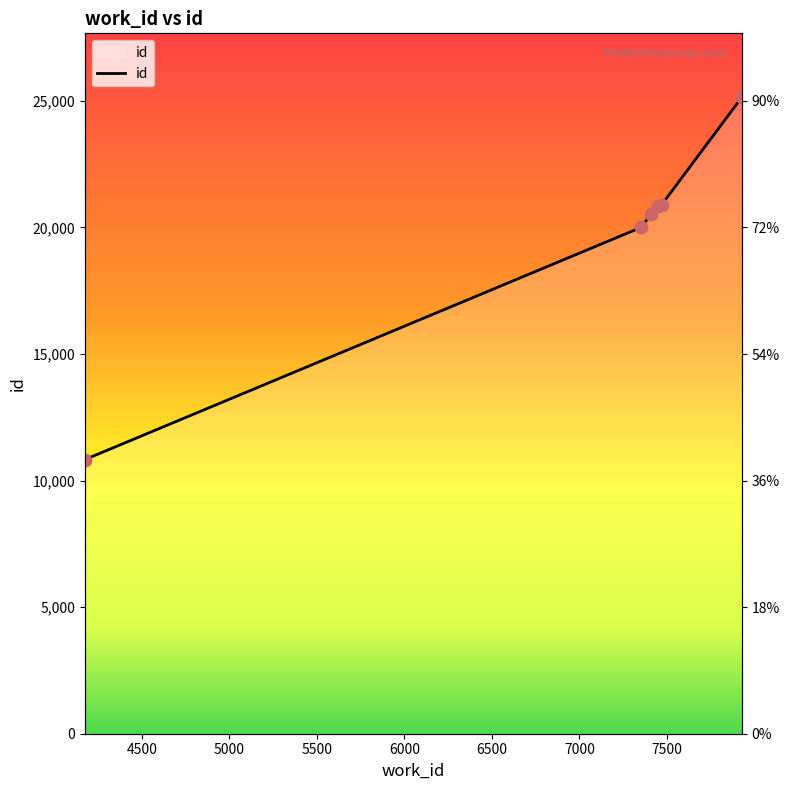

Between 5500 and 5000, which is larger?

5500